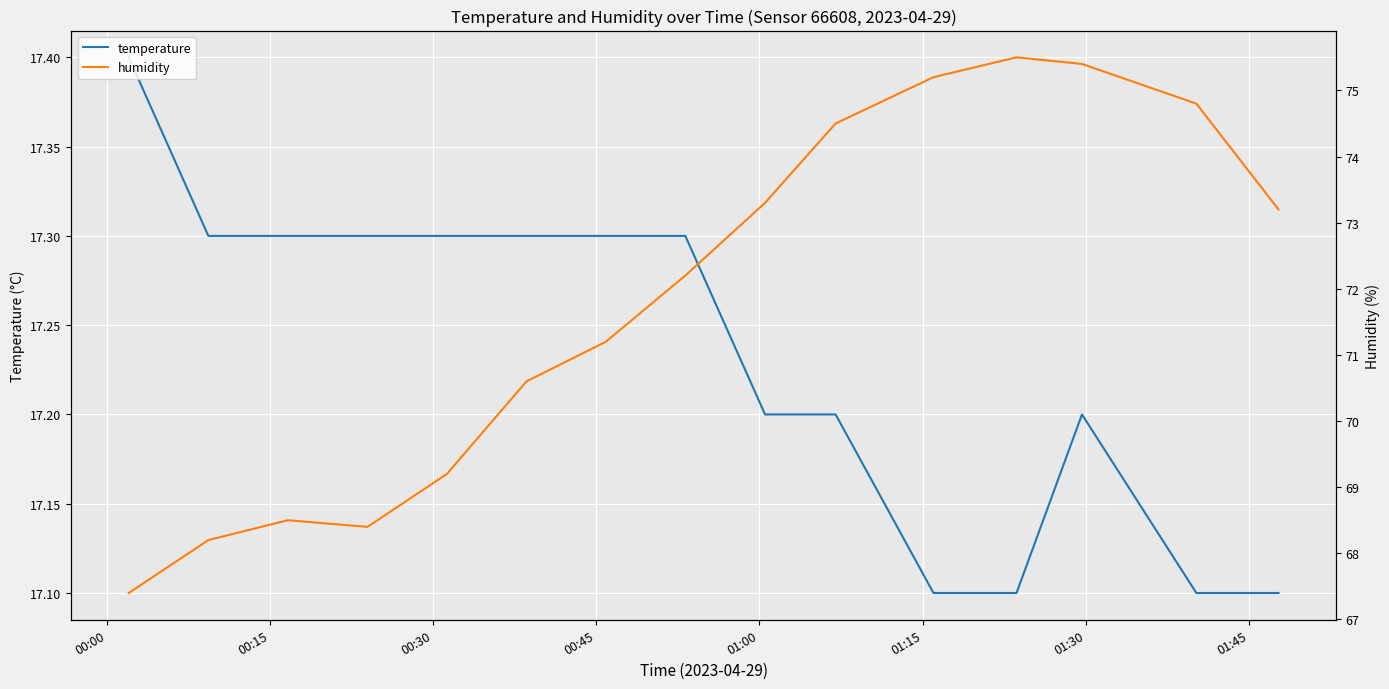

How many lines are shown in the chart?

2